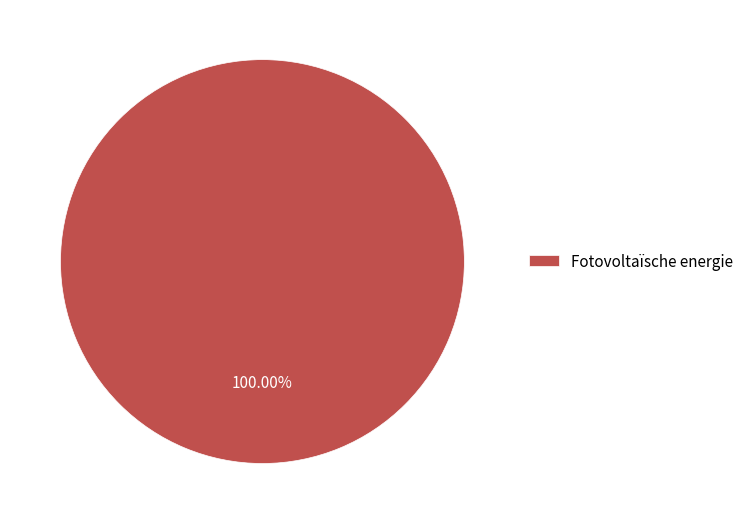

Is Fotovoltaïsche energie the majority of the pie?

Yes